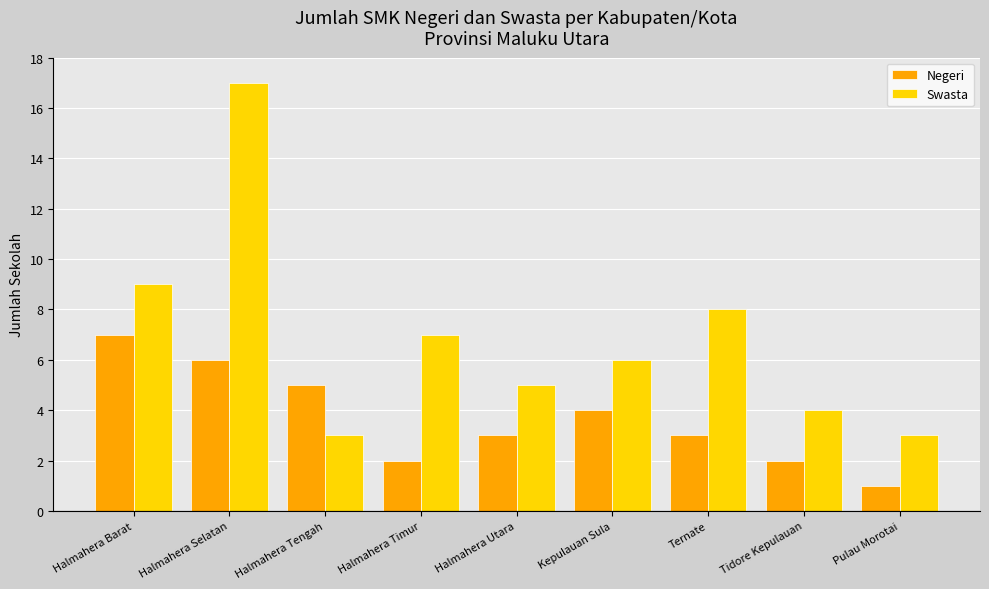

Reading left to right, what are all the values shown in this chart?

Negeri: Halmahera Barat=7	Halmahera Selatan=6	Halmahera Tengah=5	Halmahera Timur=2	Halmahera Utara=3	Kepulauan Sula=4	Ternate=3	Tidore Kepulauan=2	Pulau Morotai=1
Swasta: Halmahera Barat=9	Halmahera Selatan=17	Halmahera Tengah=3	Halmahera Timur=7	Halmahera Utara=5	Kepulauan Sula=6	Ternate=8	Tidore Kepulauan=4	Pulau Morotai=3